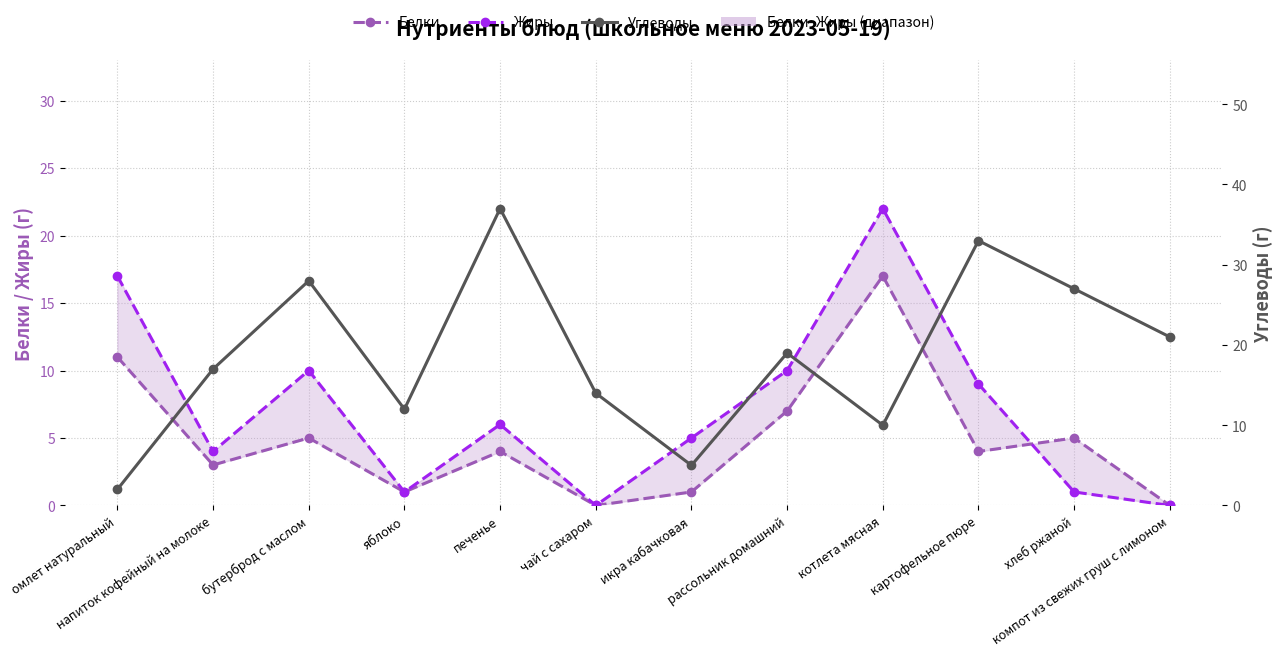

Reading left to right, transcribe all the data shown in this chart.

Белки: омлет натуральный=11	напиток кофейный на молоке=3	бутерброд с маслом=5	яблоко=1	печенье=4	чай с сахаром=0	икра кабачковая=1	рассольник домашний=7	котлета мясная=17	картофельное пюре=4	хлеб ржаной=5	компот из свежих груш с лимоном=0
Жиры: омлет натуральный=17	напиток кофейный на молоке=4	бутерброд с маслом=10	яблоко=1	печенье=6	чай с сахаром=0	икра кабачковая=5	рассольник домашний=10	котлета мясная=22	картофельное пюре=9	хлеб ржаной=1	компот из свежих груш с лимоном=0
Углеводы: омлет натуральный=2	напиток кофейный на молоке=17	бутерброд с маслом=28	яблоко=12	печенье=37	чай с сахаром=14	икра кабачковая=5	рассольник домашний=19	котлета мясная=10	картофельное пюре=33	хлеб ржаной=27	компот из свежих груш с лимоном=21